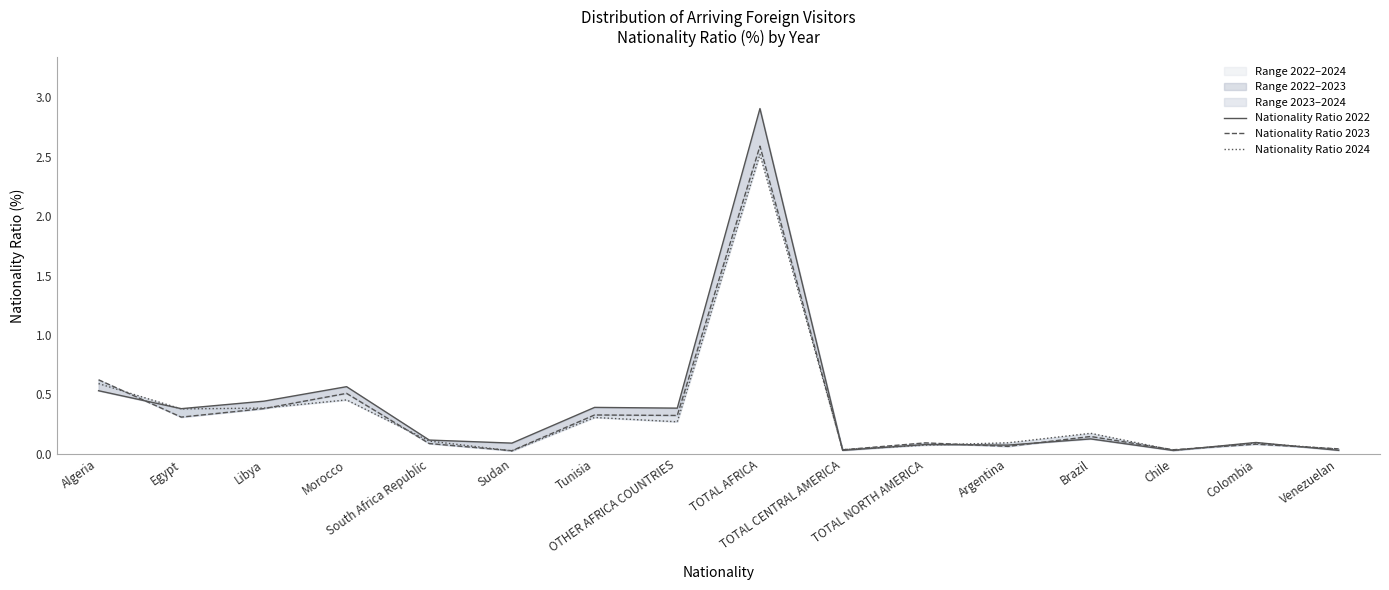

After their last crossing, which series has the higher values: Nationality Ratio 2023 or Nationality Ratio 2022?

Nationality Ratio 2023